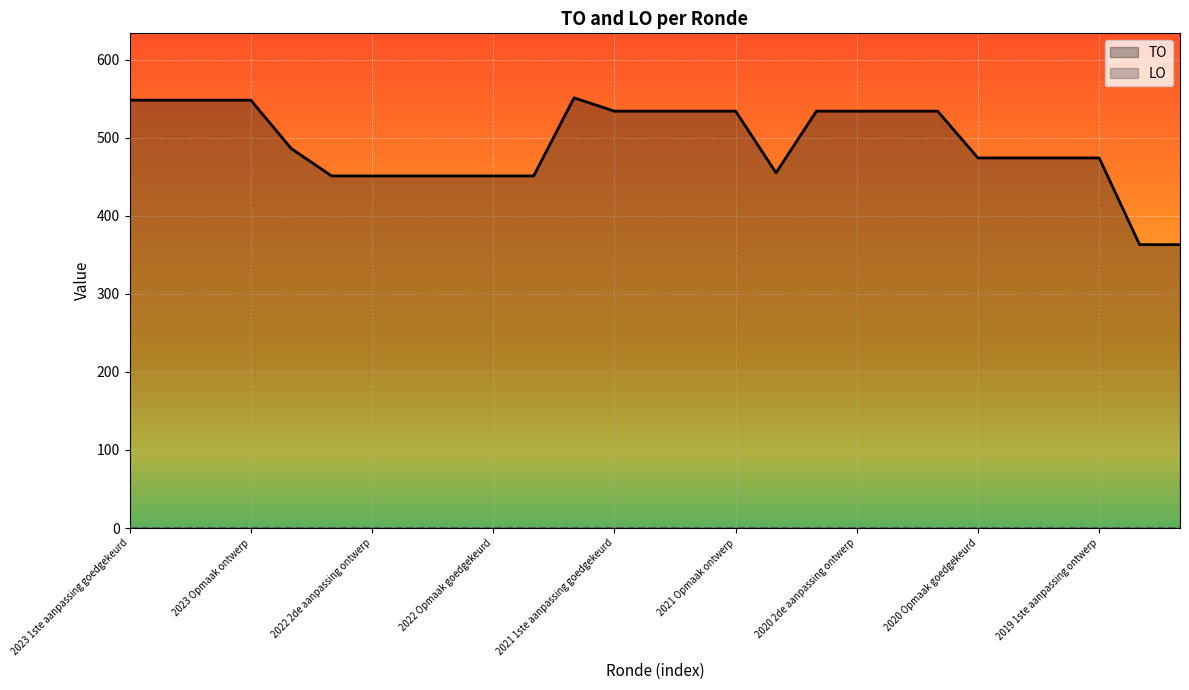

Which series has the widest spread of values?

TO